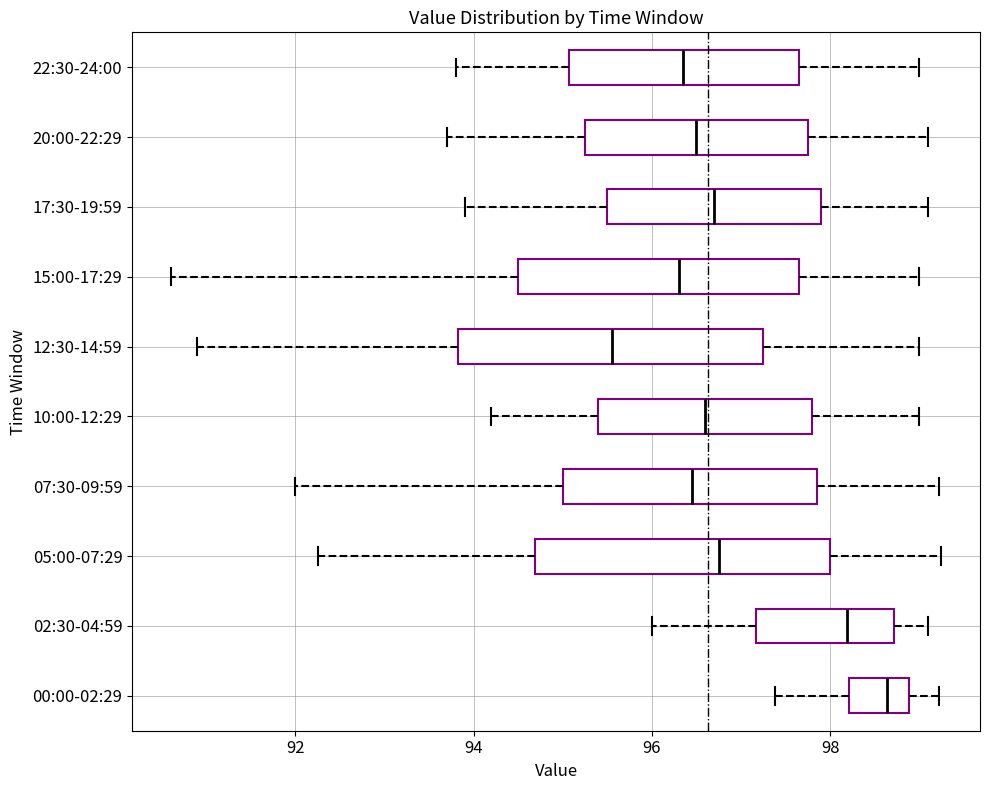

Which box's median line is the furthest to the right?

00:00-02:29